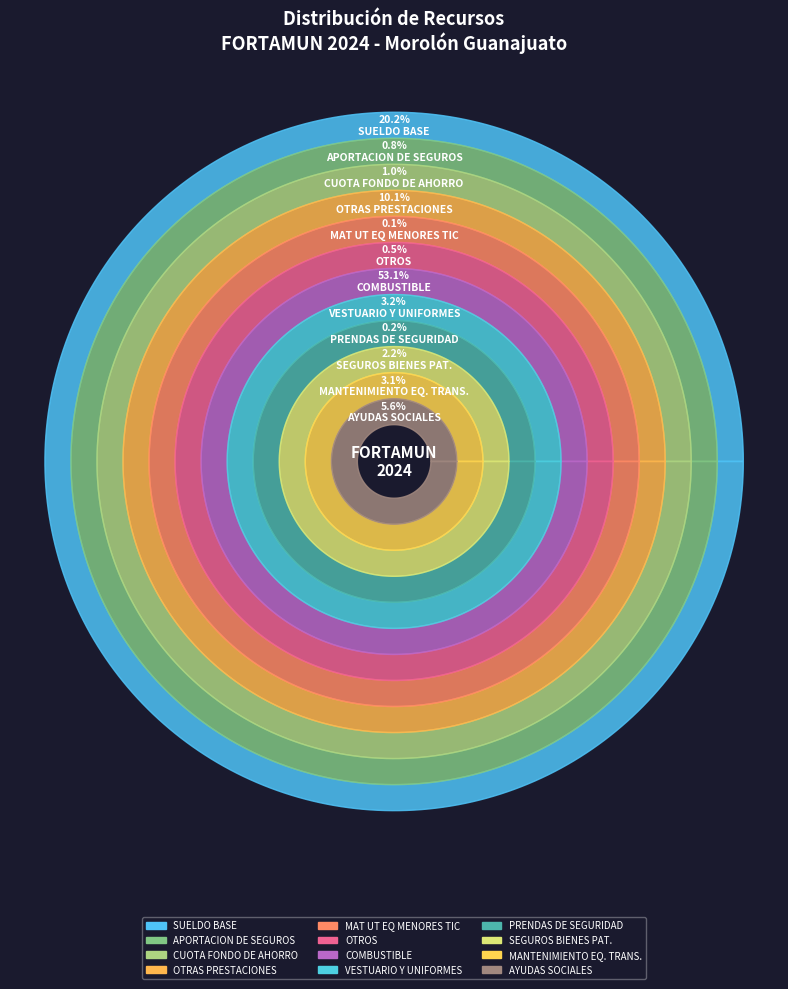

To the nearest percent, what percentage of the pie is SUELDO BASE?

20%